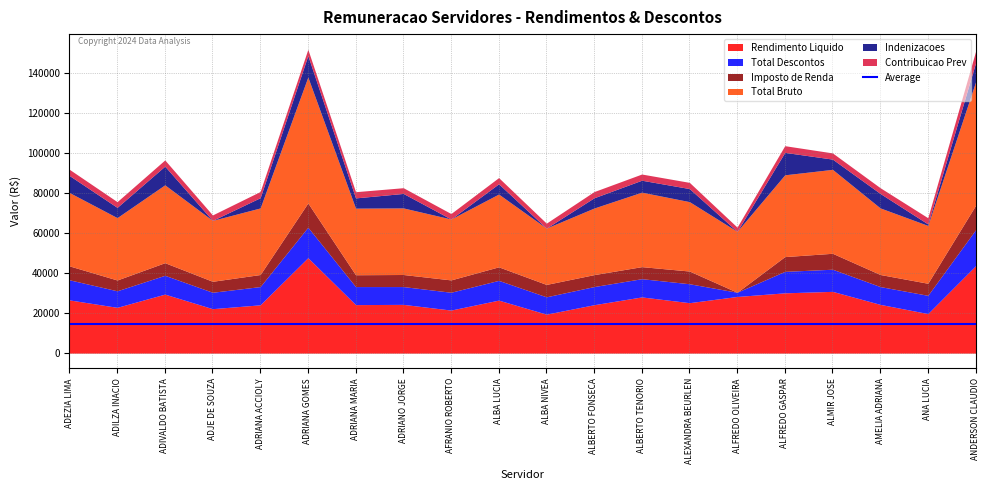

What is the greatest value displayed?

63010.6